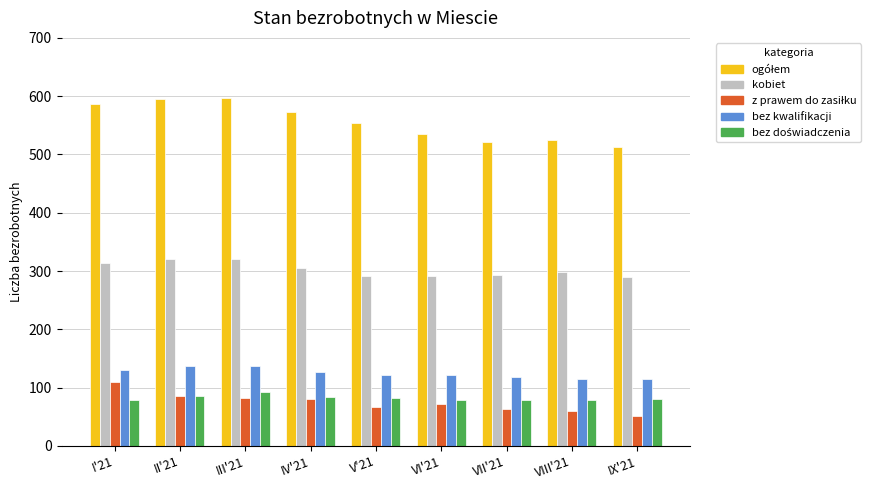

How many bars are there in total?

45